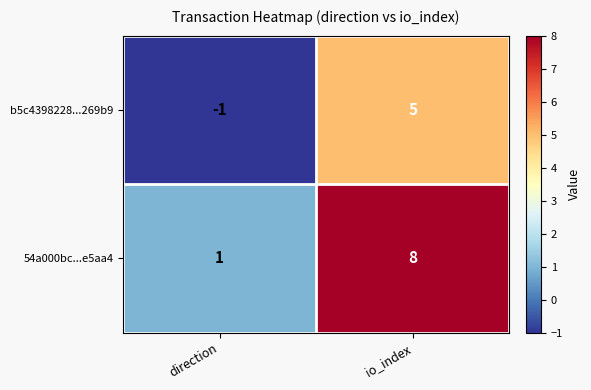

How many data points does each series have?

2